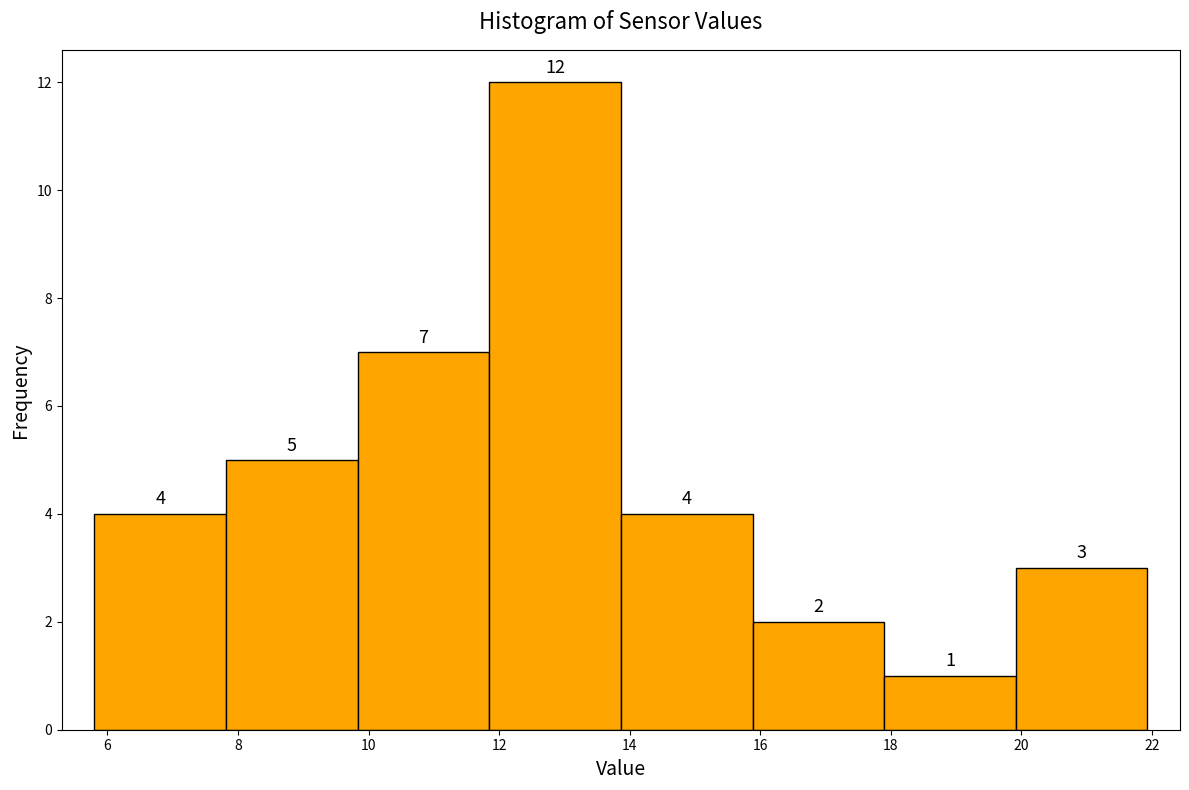

Reading left to right, list every bar in this chart as the range it spans on the x-axis followed by its height. The bar edges are not printed on the chart, so give them approximately, as read against the axis.

5.8 to 7.8: 4
7.8 to 9.8: 5
9.8 to 11.8: 7
11.8 to 13.8: 12
13.8 to 15.8: 4
15.8 to 17.8: 2
17.8 to 20.0: 1
20.0 to 22.0: 3